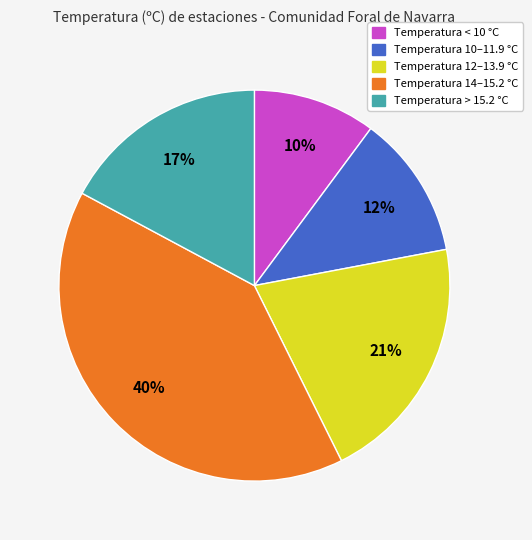

Is there a majority slice in this chart?

No